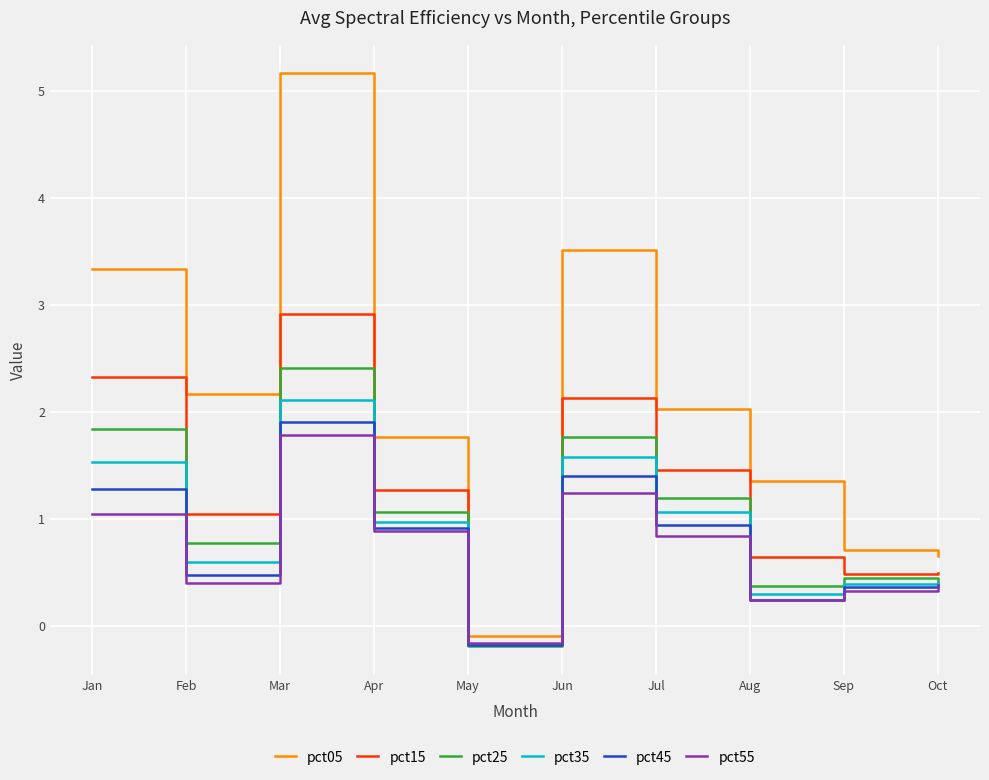

Reading left to right, extract all data points from this chart.

pct05: Jan=3.3	Feb=2.2	Mar=5.2	Apr=1.8	May=-0.1	Jun=3.5	Jul=2.0	Aug=1.4	Sep=0.7	Oct=0.7
pct15: Jan=2.3	Feb=1.0	Mar=2.9	Apr=1.3	May=-0.2	Jun=2.1	Jul=1.5	Aug=0.6	Sep=0.5	Oct=0.5
pct25: Jan=1.8	Feb=0.8	Mar=2.4	Apr=1.1	May=-0.2	Jun=1.8	Jul=1.2	Aug=0.4	Sep=0.5	Oct=0.4
pct35: Jan=1.5	Feb=0.6	Mar=2.1	Apr=1.0	May=-0.2	Jun=1.6	Jul=1.1	Aug=0.3	Sep=0.4	Oct=0.4
pct45: Jan=1.3	Feb=0.5	Mar=1.9	Apr=0.9	May=-0.2	Jun=1.4	Jul=0.9	Aug=0.2	Sep=0.4	Oct=0.4
pct55: Jan=1.0	Feb=0.4	Mar=1.8	Apr=0.9	May=-0.2	Jun=1.2	Jul=0.8	Aug=0.2	Sep=0.3	Oct=0.4